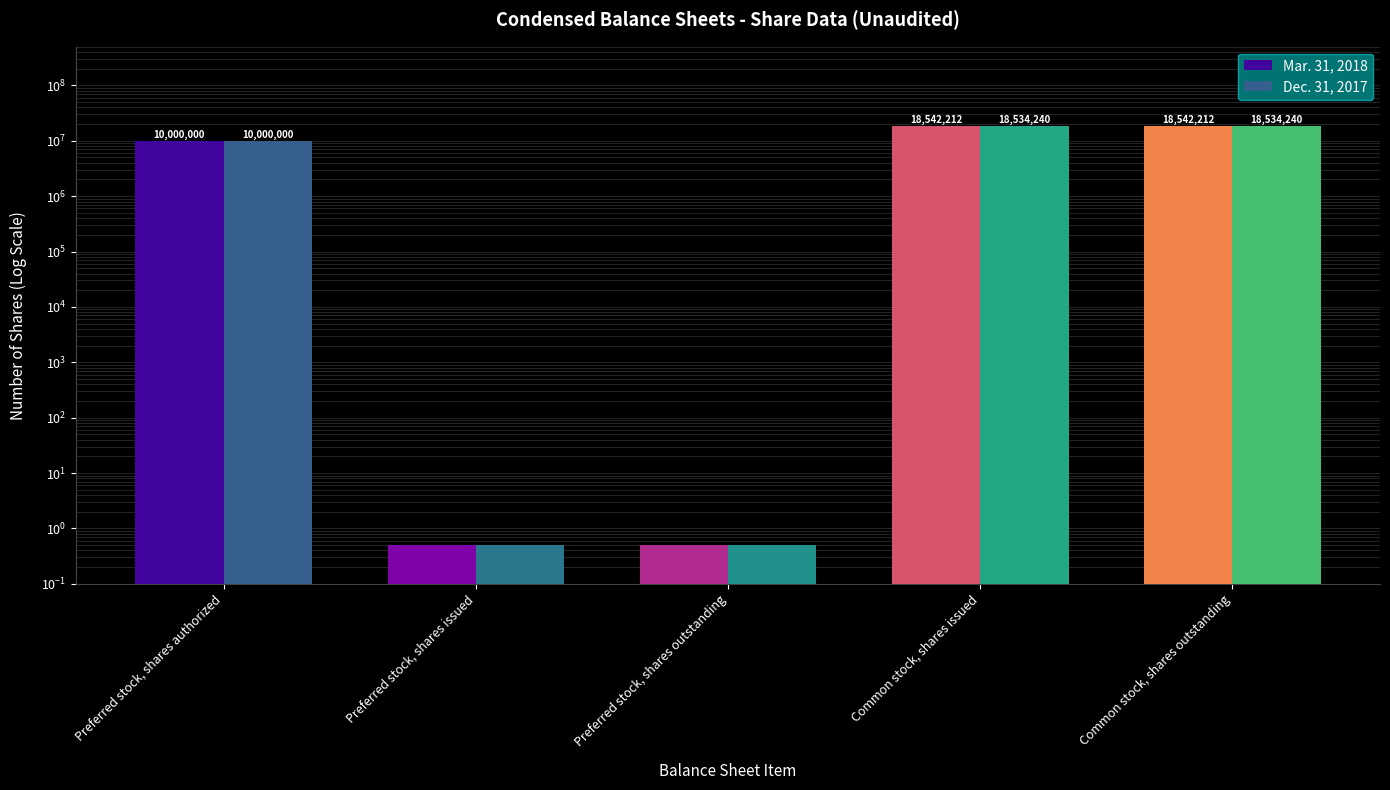

List the labels in order of Dec. 31, 2017 value, smallest first.

Preferred stock, shares issued, Preferred stock, shares outstanding, Preferred stock, shares authorized, Common stock, shares issued, Common stock, shares outstanding